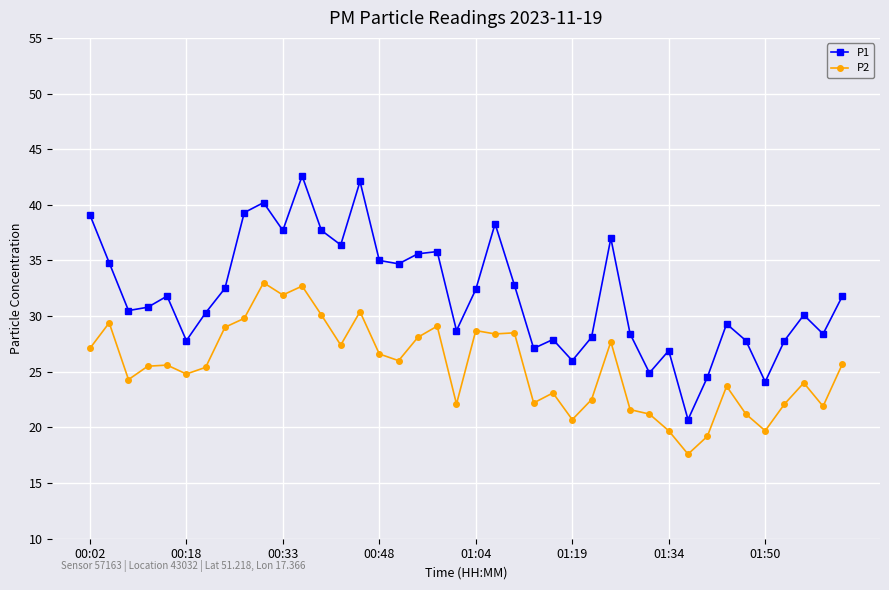

Does the chart have visible grid lines?

Yes